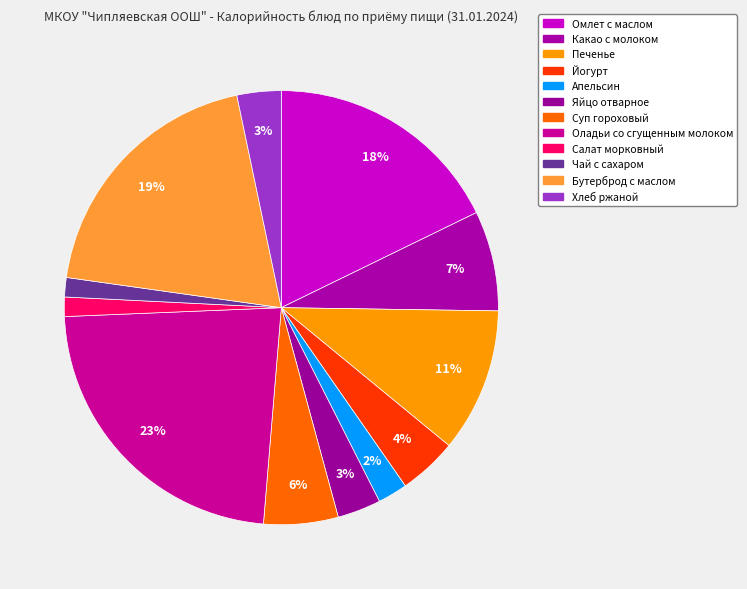

How many slices are in this pie chart?

12